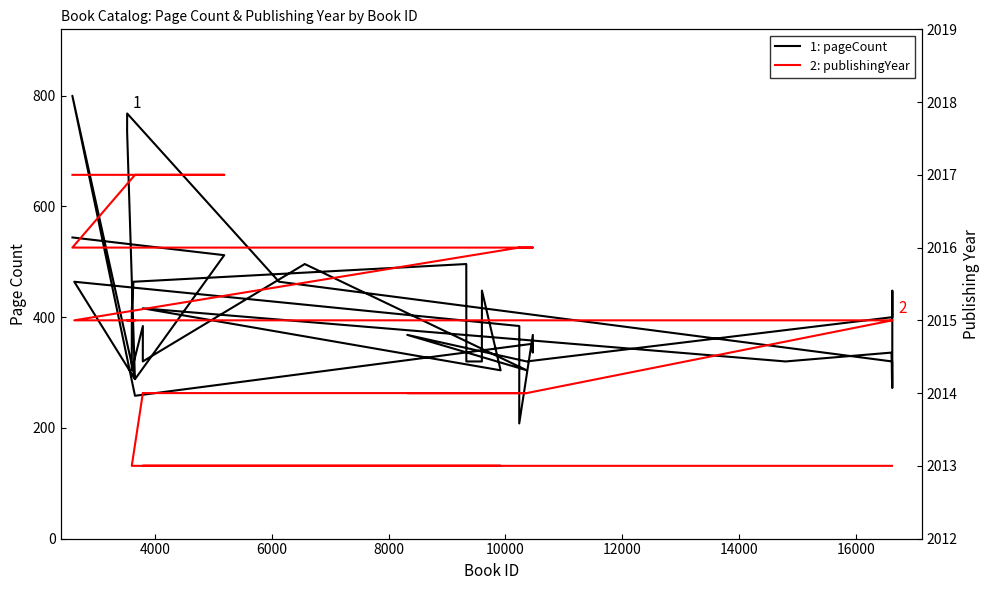

True or false: 1: pageCount and 2: publishingYear cross at least once.

False